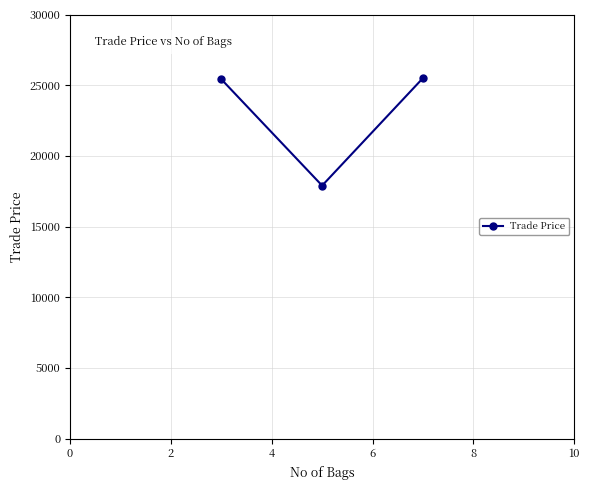

What is the sum of all values?

68837